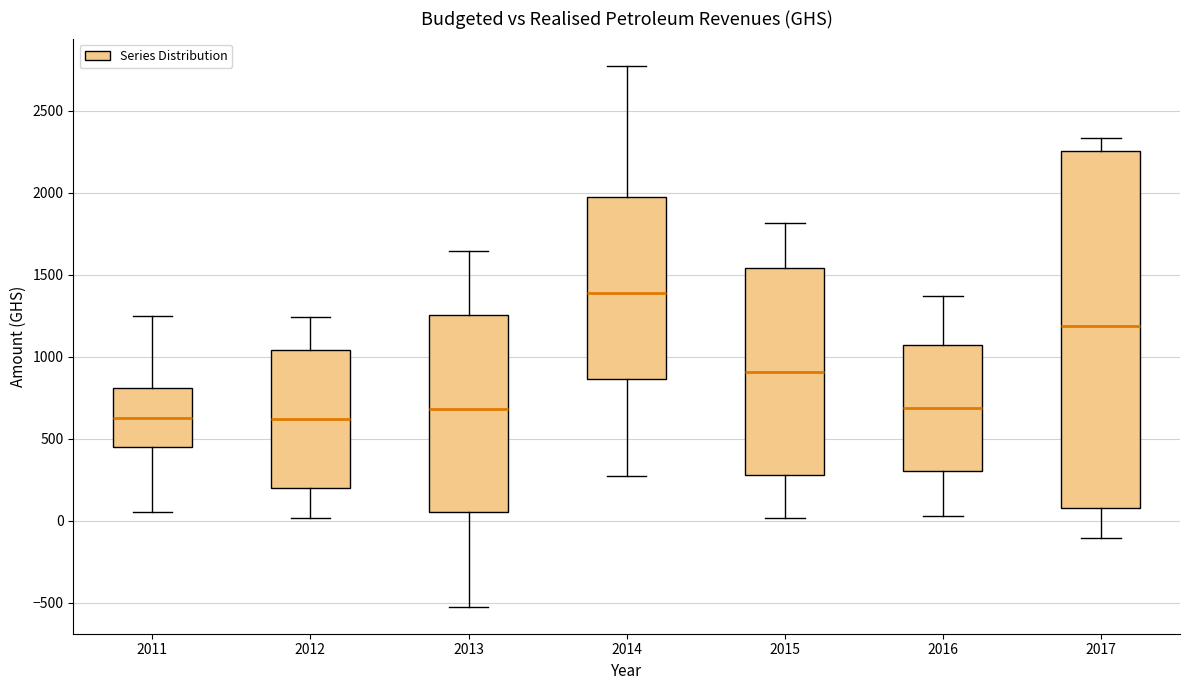

Reading left to right, read every box against the y-axis: the position of its median line, the range the box covers, and the ends of its whiskers. The values are not printed on the chart, so give them approximately, as read against the axis.

2011: median 650, box 450 to 800, whiskers 50 to 1250
2012: median 600, box 200 to 1050, whiskers 0 to 1250
2013: median 700, box 50 to 1250, whiskers -500 to 1650
2014: median 1400, box 850 to 2000, whiskers 250 to 2750
2015: median 900, box 300 to 1550, whiskers 0 to 1800
2016: median 700, box 300 to 1050, whiskers 50 to 1350
2017: median 1200, box 100 to 2250, whiskers -100 to 2350